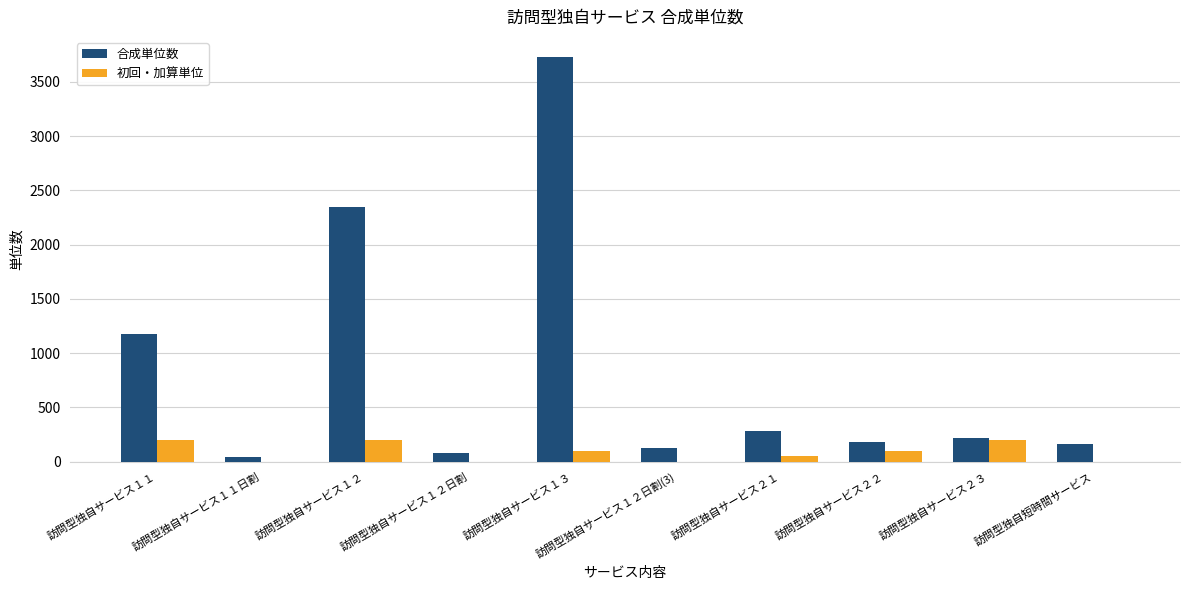

What is the sum of all 初回・加算単位 values?

850